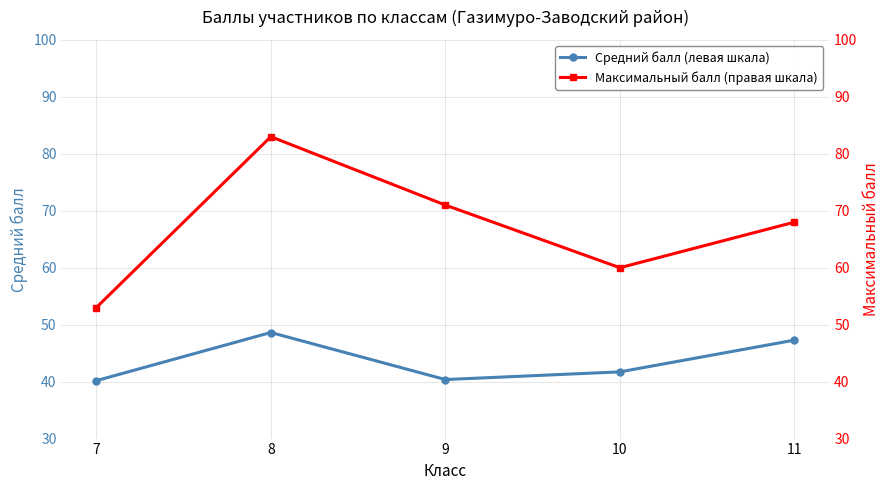

List the series in order of their peak value, lowest first.

Средний балл (левая шкала), Максимальный балл (правая шкала)